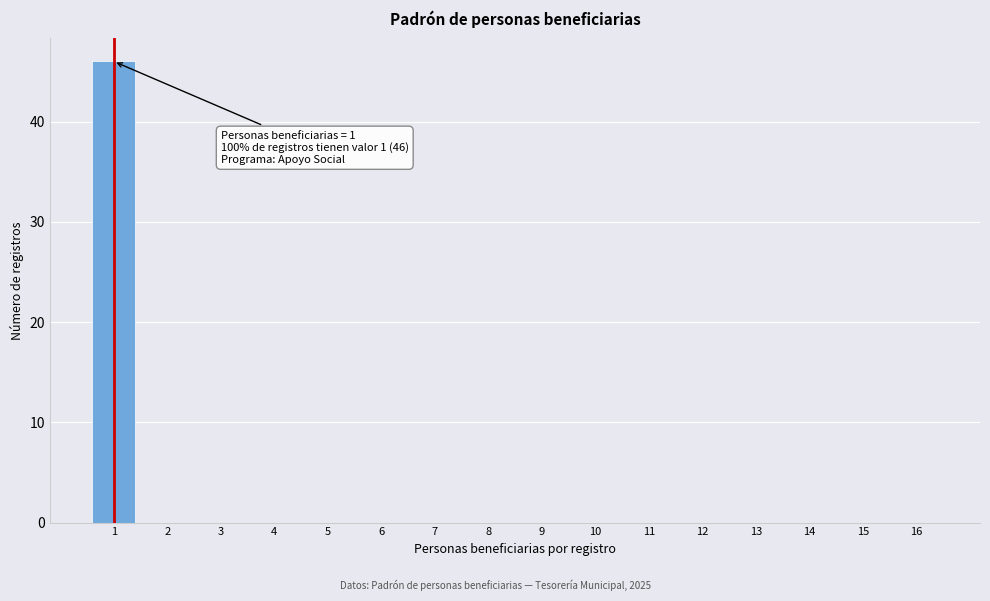

Reading left to right, list all the values displayed in this chart.

1=46	2=0	3=0	4=0	5=0	6=0	7=0	8=0	9=0	10=0	11=0	12=0	13=0	14=0	15=0	16=0